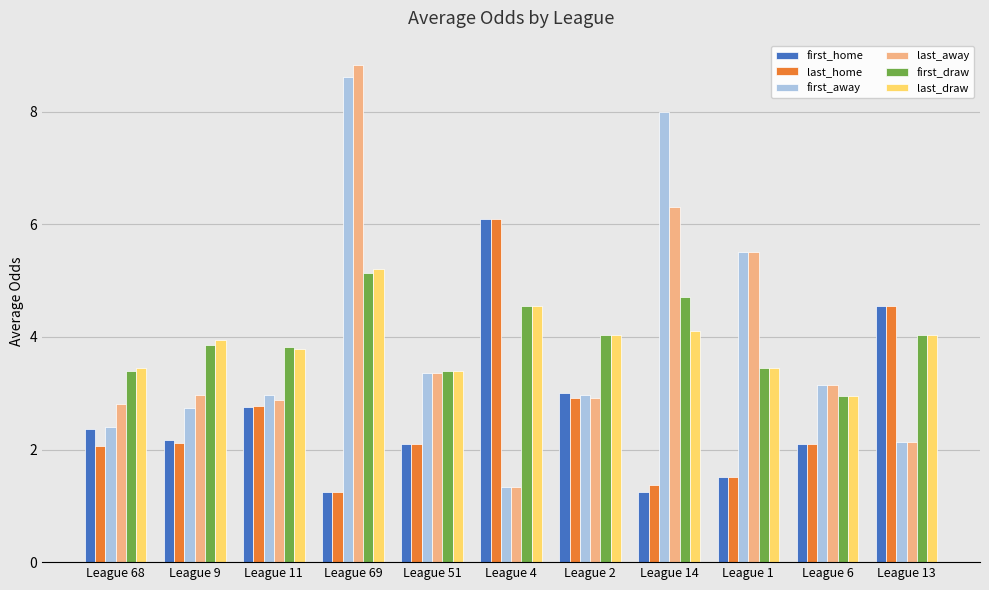

Which category has the highest value in the last_draw series?

League 69